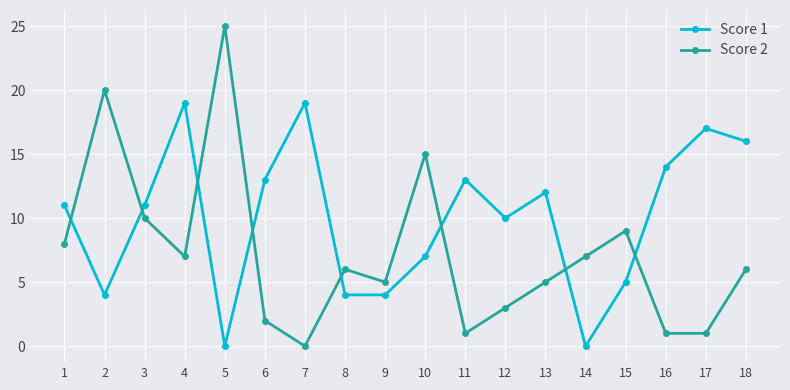

Reading left to right, what are all the values shown in this chart?

Score 1: 1=11	2=4	3=11	4=19	5=0	6=13	7=19	8=4	9=4	10=7	11=13	12=10	13=12	14=0	15=5	16=14	17=17	18=16
Score 2: 1=8	2=20	3=10	4=7	5=25	6=2	7=0	8=6	9=5	10=15	11=1	12=3	13=5	14=7	15=9	16=1	17=1	18=6